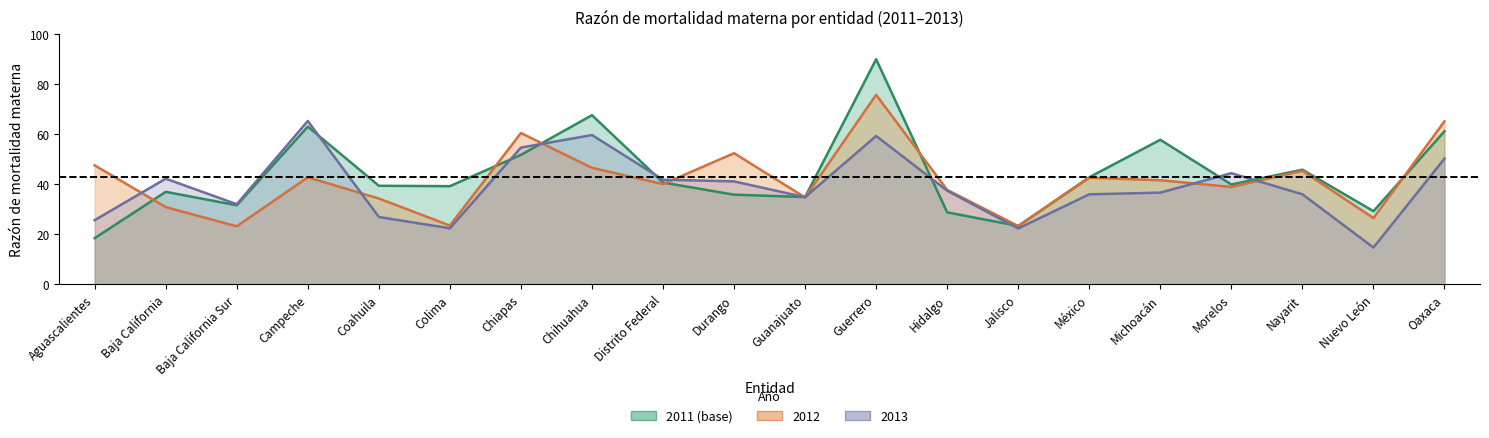

What is the average value of the 2012 series?

41.8